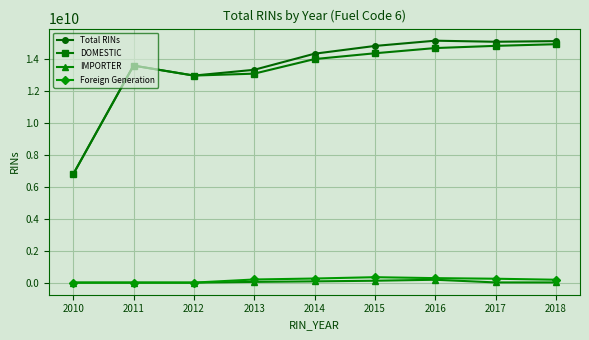

What is the maximum value shown in the chart?

15175717036